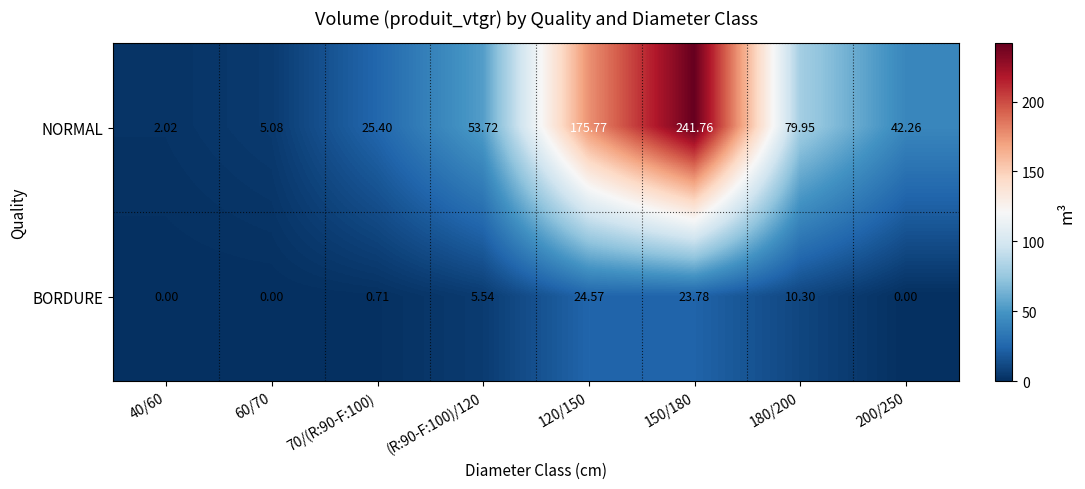

List the series in order of their overall mean, lowest first.

BORDURE, NORMAL